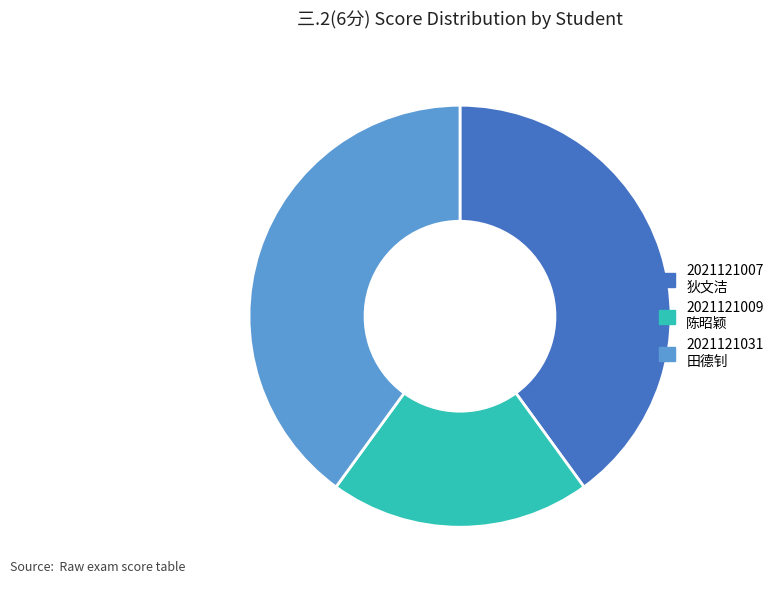

Is there a majority slice in this chart?

No